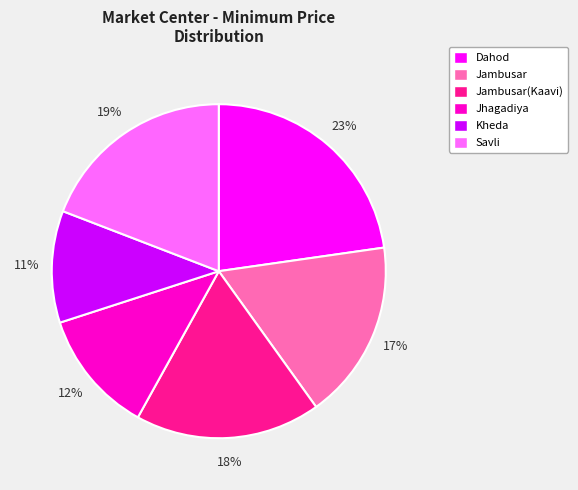

Approximately how many times larger is the value at Jambusar(Kaavi) compared to Savli?

0.9